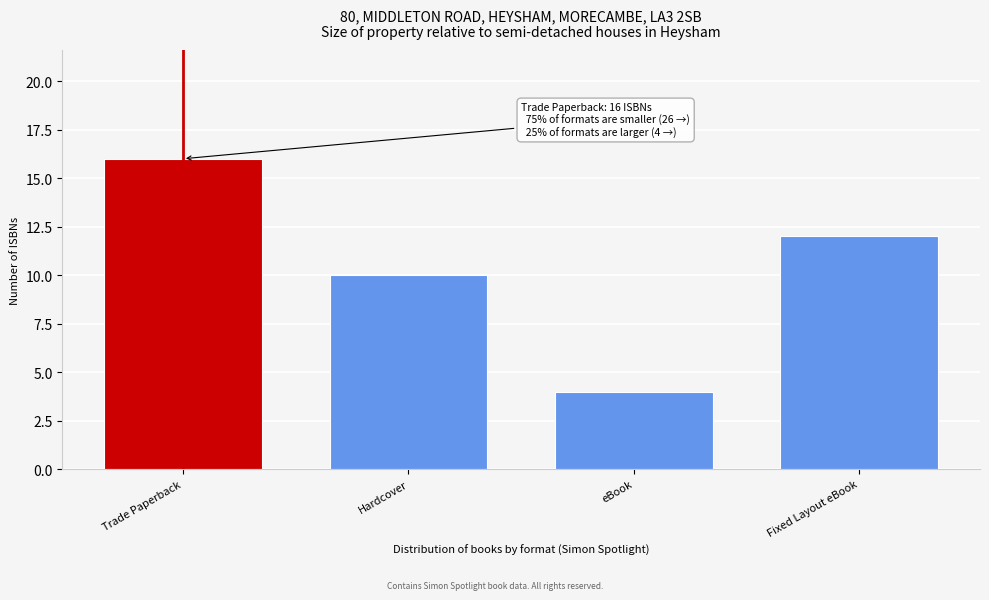

Reading left to right, transcribe all the data shown in this chart.

16	10	4	12